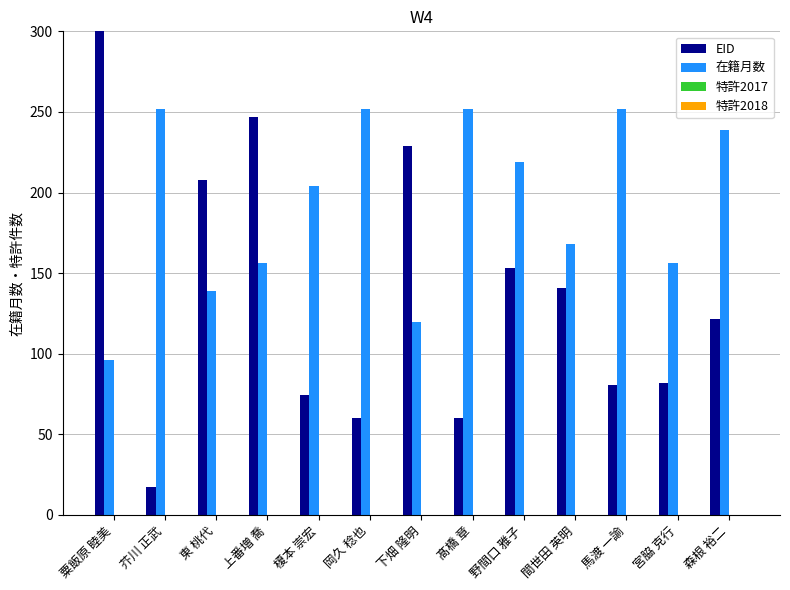

Where does the EID series first go above 121?

粟飯原 睦美